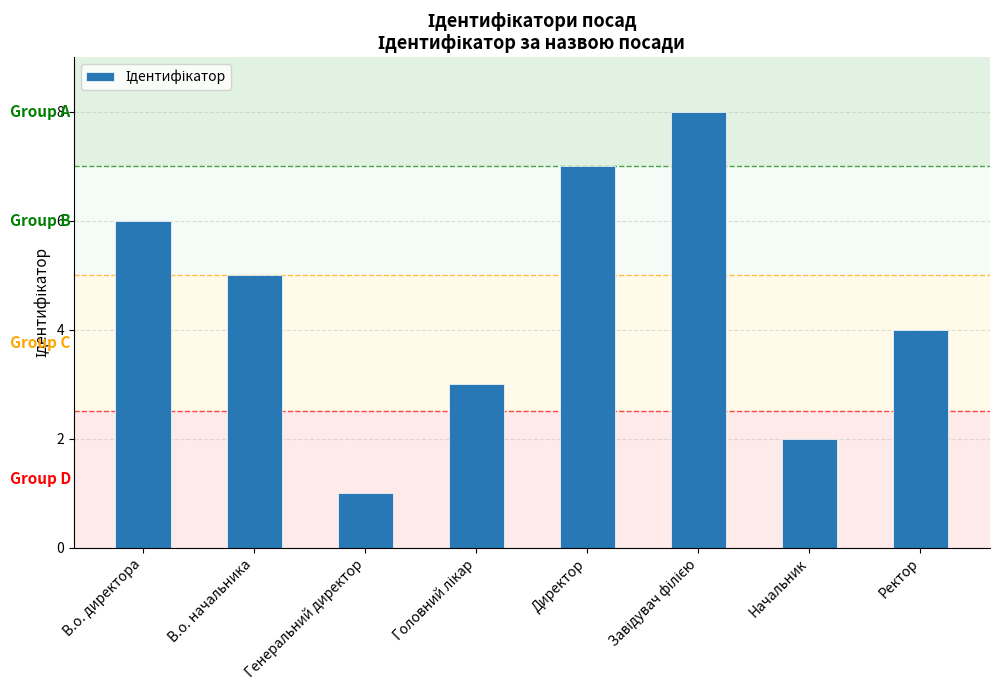

What is the difference between the values at Генеральний директор and Ректор?

3